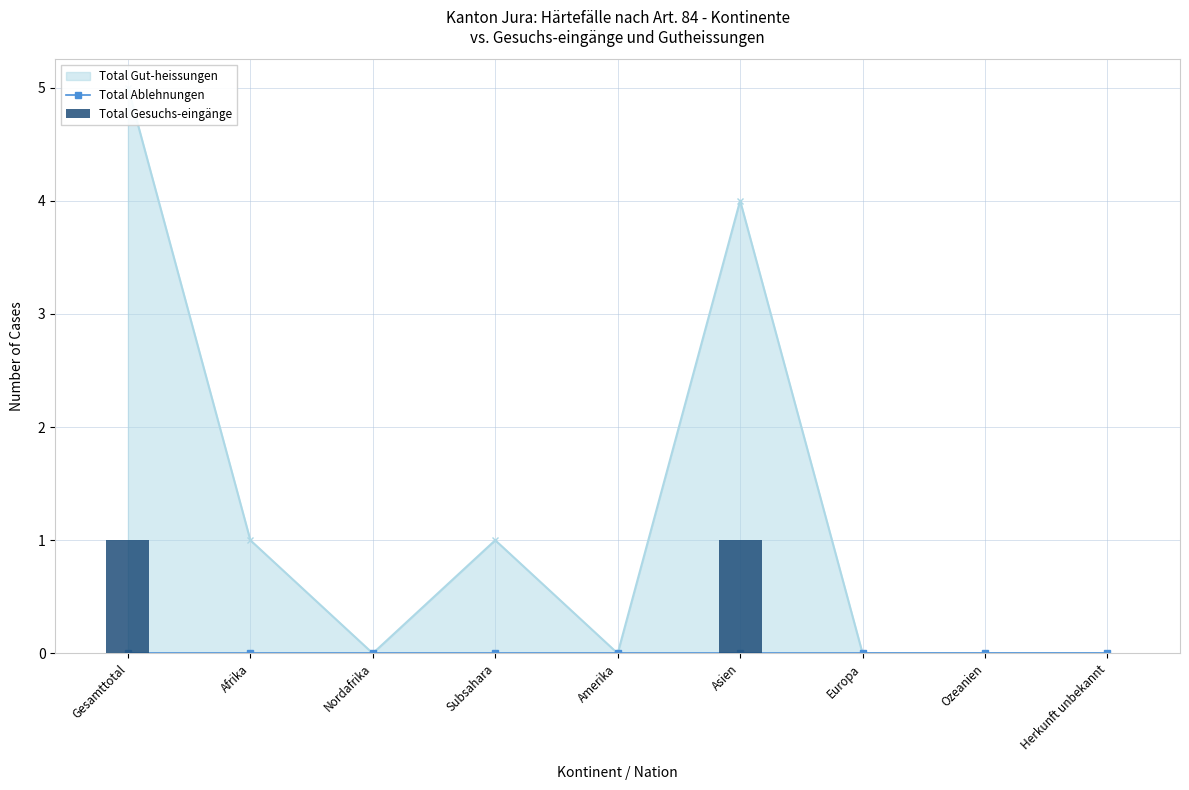

How many groups of bars are there?

9